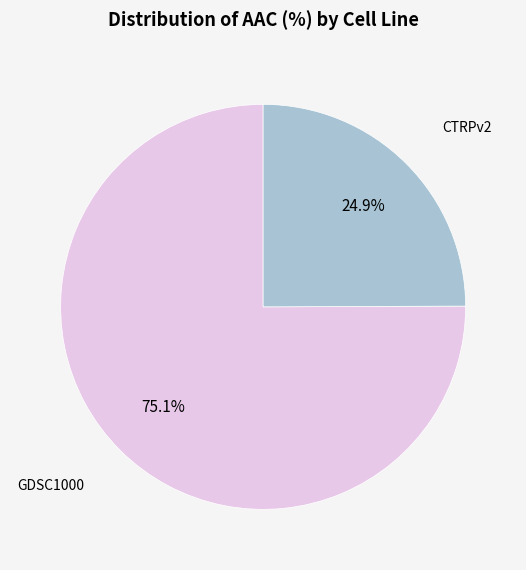

Does any single category account for the majority?

Yes